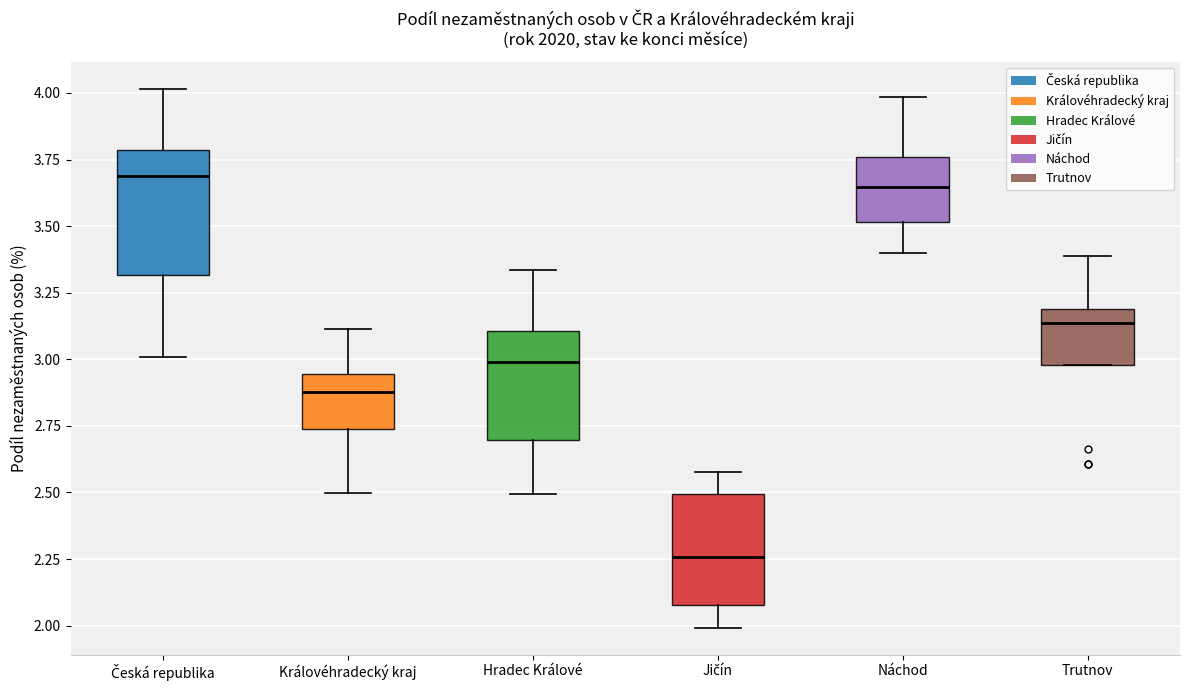

Which box's median line is the lowest?

Jičín